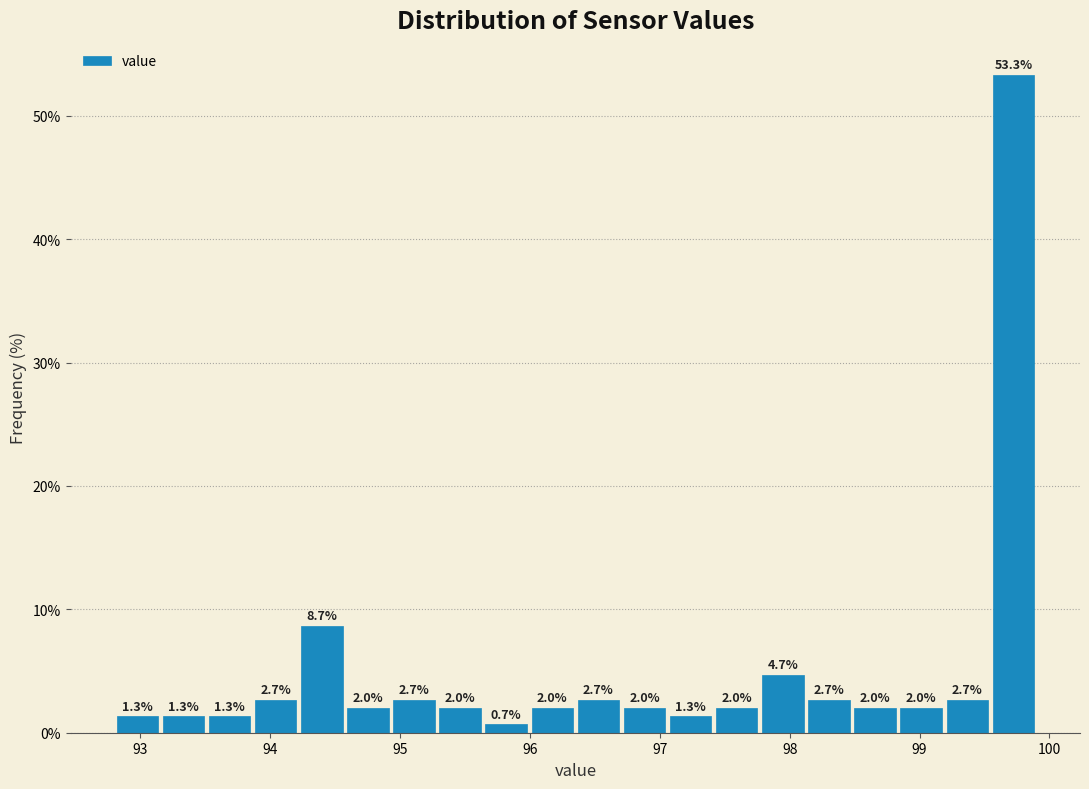

Around what value on the x-axis is the tallest bar? Give the approximate position of its centre, as read against the axis.

99.7